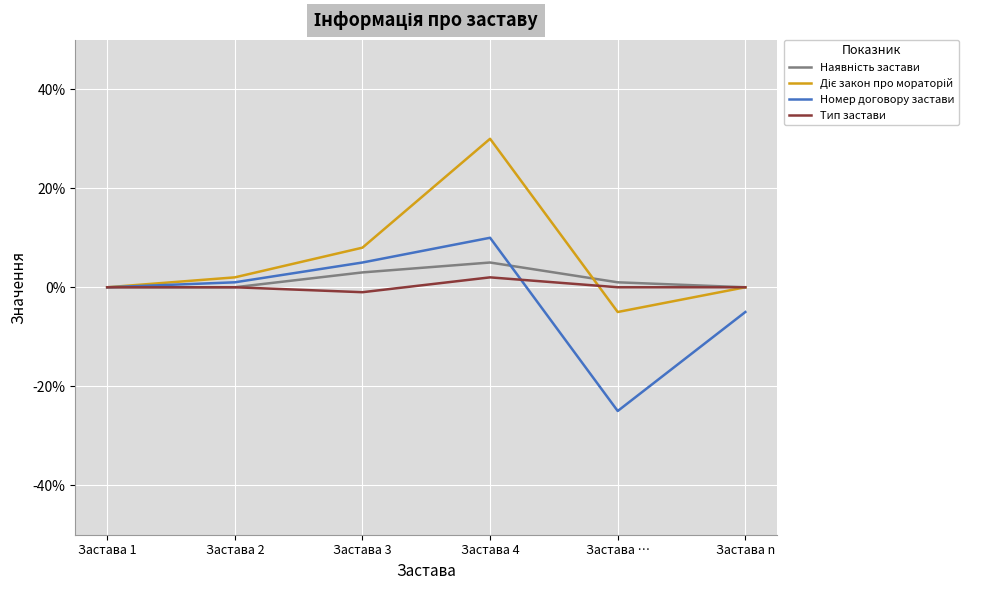

Does the chart have visible grid lines?

Yes